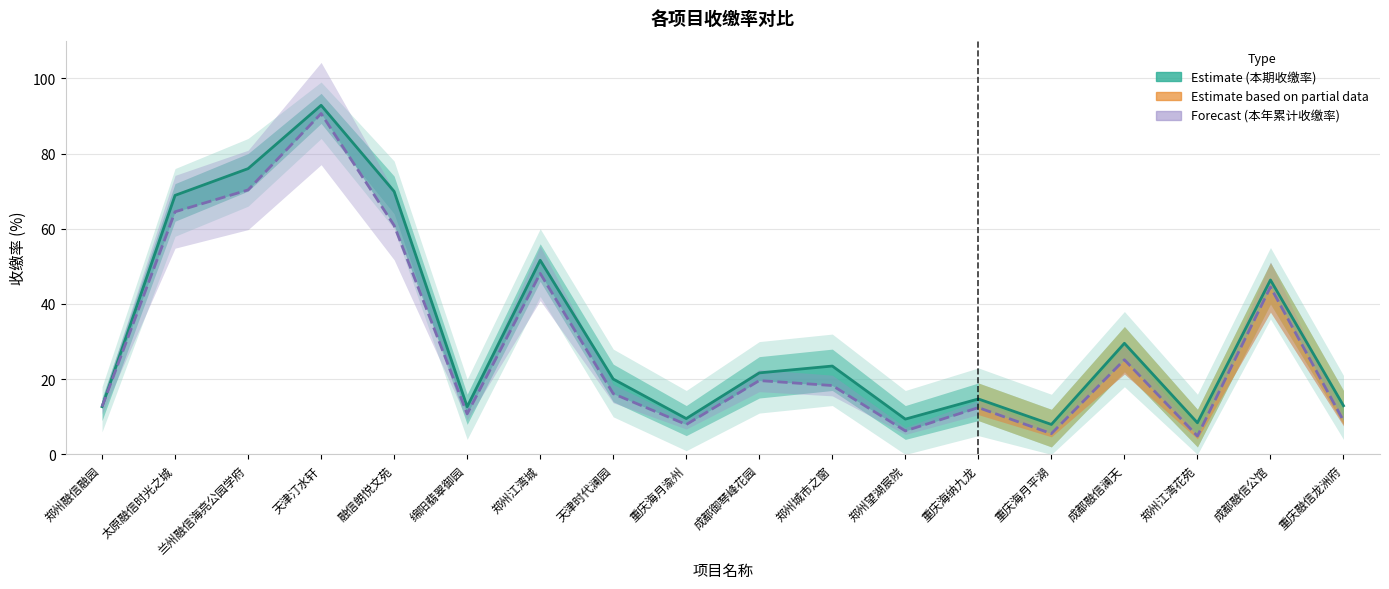

The 本期收缴率 series shows 20.0 at 天津时代澜园. True or false?

True